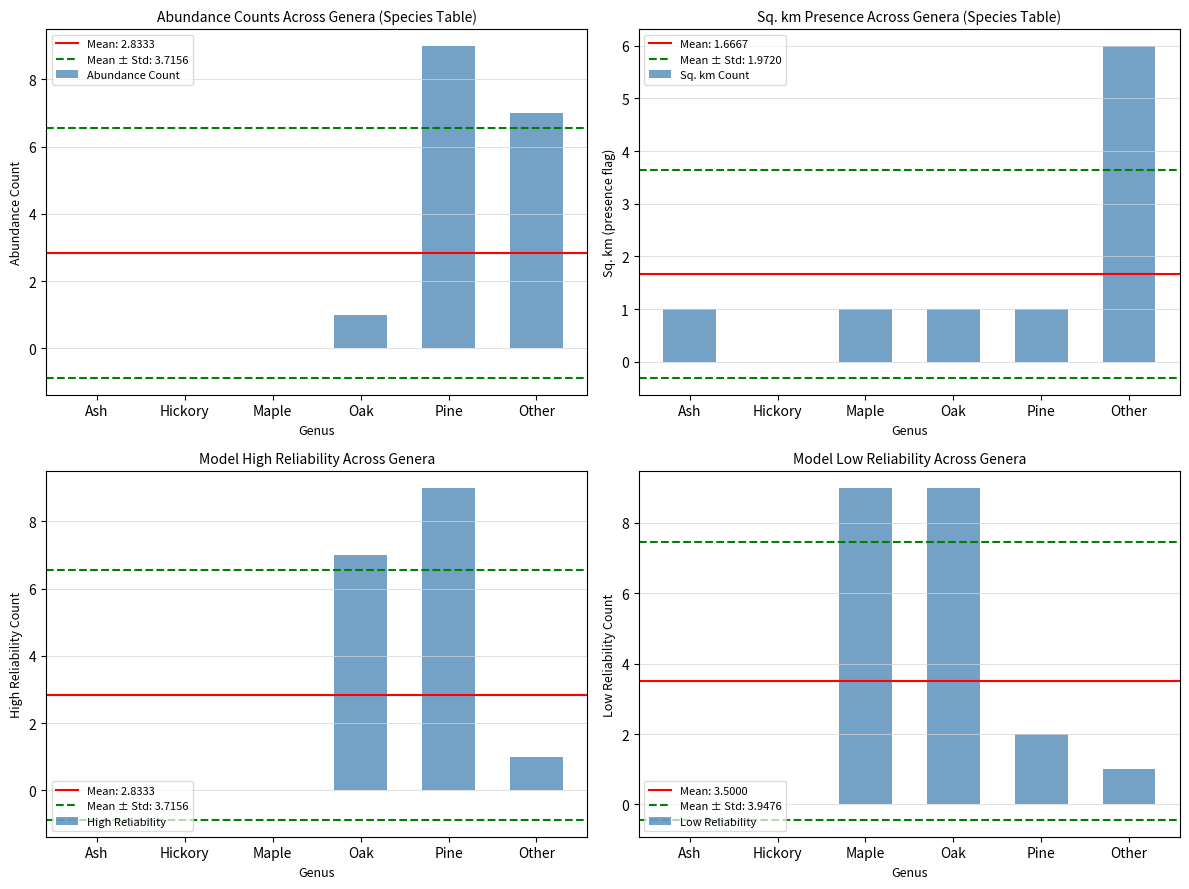

Reading left to right, list all the values displayed in this chart.

Abundance Count: 0	0	0	1	9	7
Sq. km Count: 1	0	1	1	1	6
High Reliability: 0	0	0	7	9	1
Low Reliability: 0	0	9	9	2	1